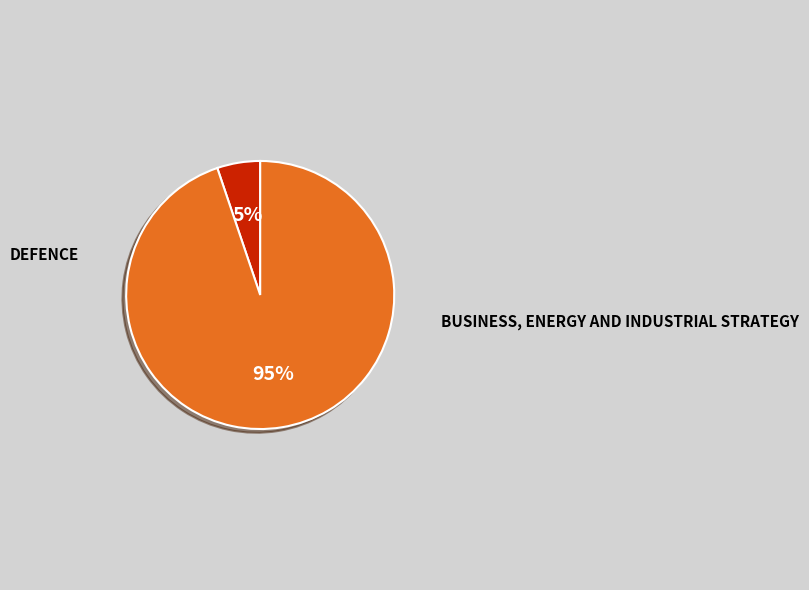

Is there a majority slice in this chart?

Yes